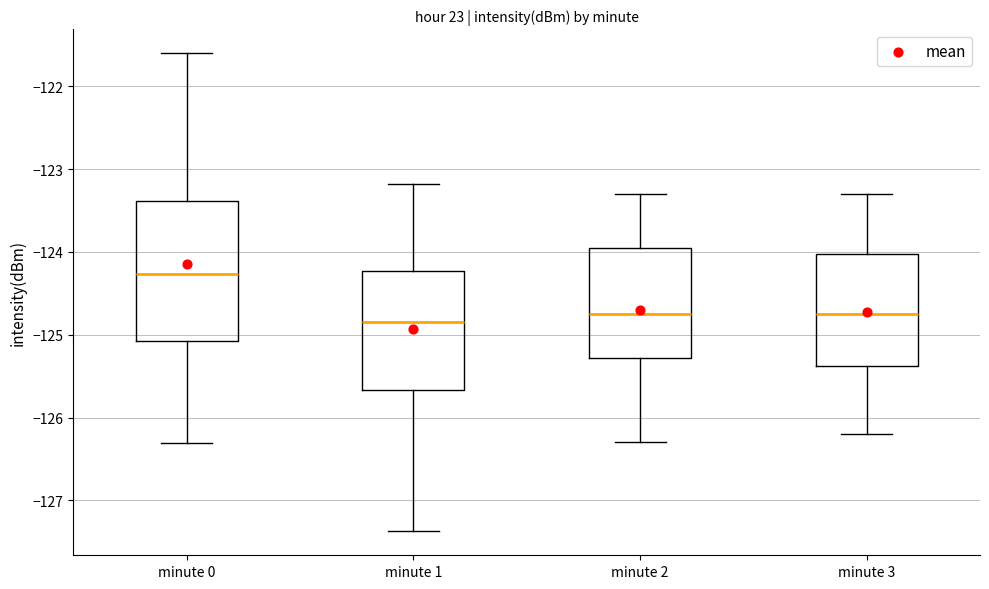

Reading left to right, transcribe this box plot: for each box, give where its median line is, the range the box spans, and where its two whiskers end, as read against the y-axis. The values are not printed on the chart, so give them approximately, as read against the axis.

minute 0: median -124.3, box -125.1 to -123.4, whiskers -126.3 to -121.6
minute 1: median -124.8, box -125.7 to -124.2, whiskers -127.4 to -123.2
minute 2: median -124.7, box -125.3 to -123.9, whiskers -126.3 to -123.3
minute 3: median -124.7, box -125.4 to -124.0, whiskers -126.2 to -123.3